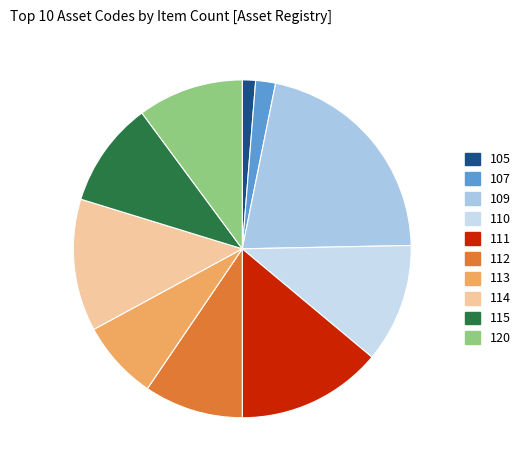

Which category has the smallest portion of the pie?

105